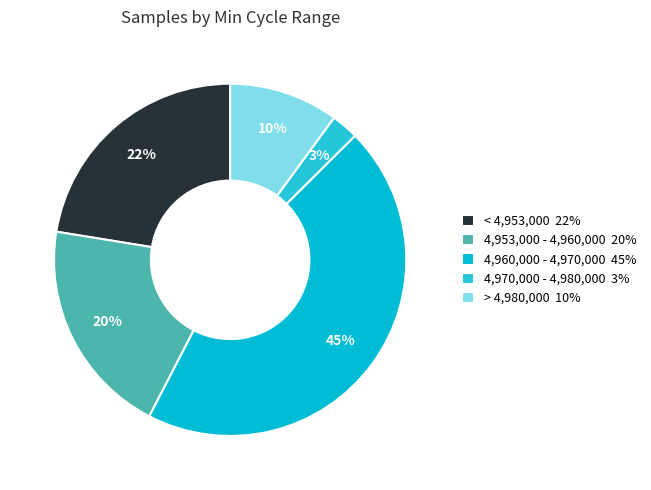

How many segments does this pie chart have?

5